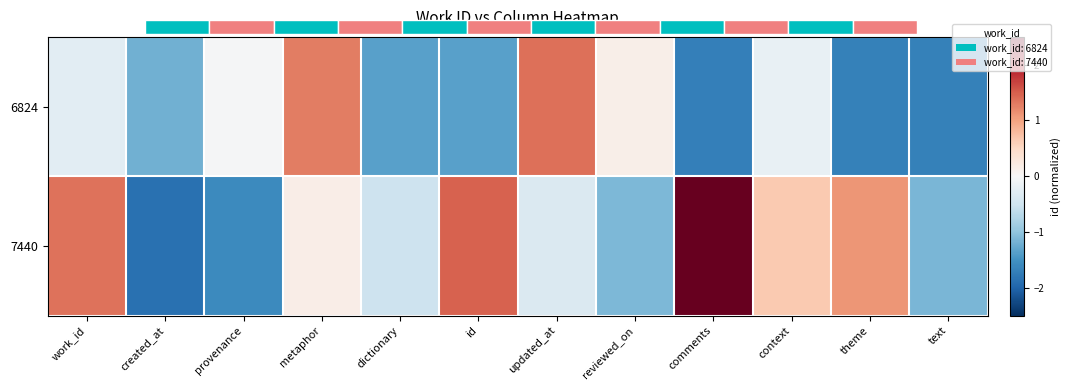

Which series changed the most between provenance and text?

6824